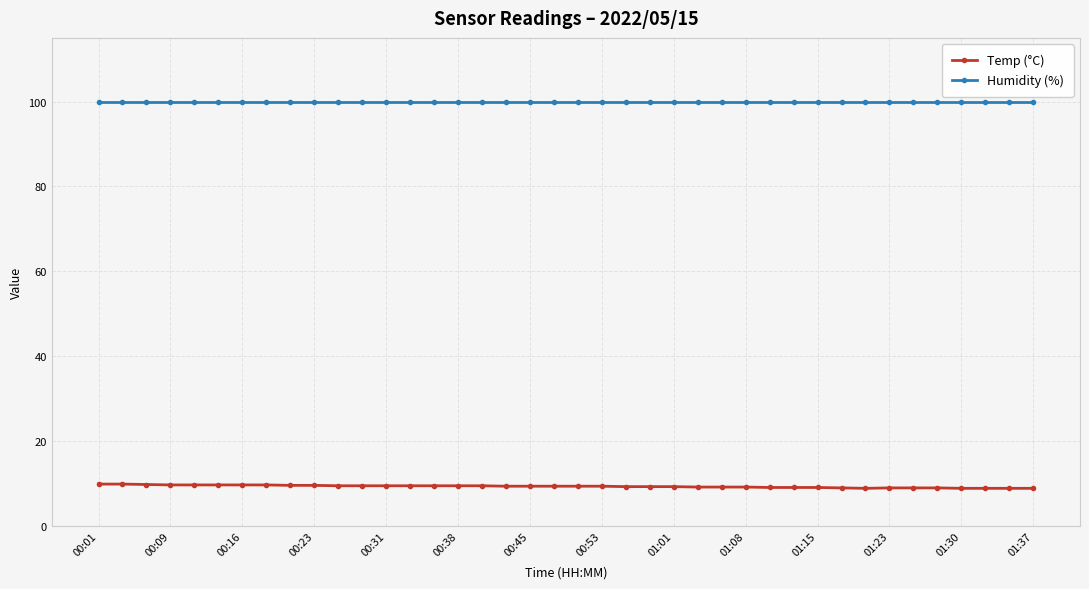

What is the highest value of the Humidity (%) series?

99.9